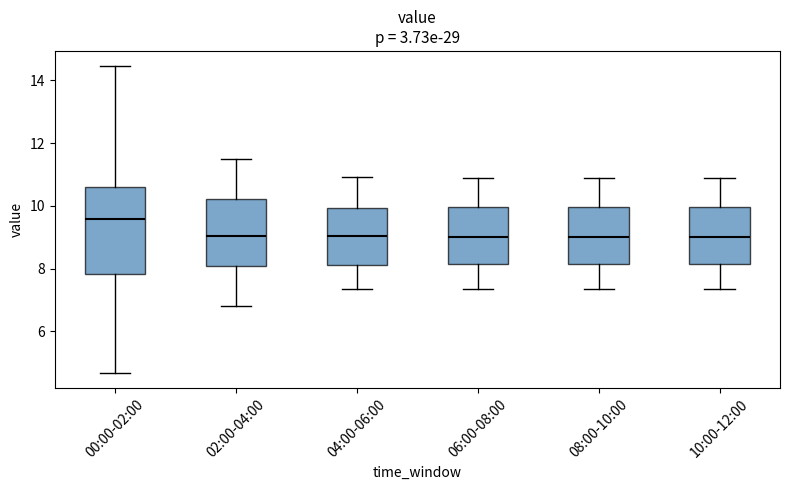

Which box is the tallest, from its lower edge to its upper edge?

00:00-02:00